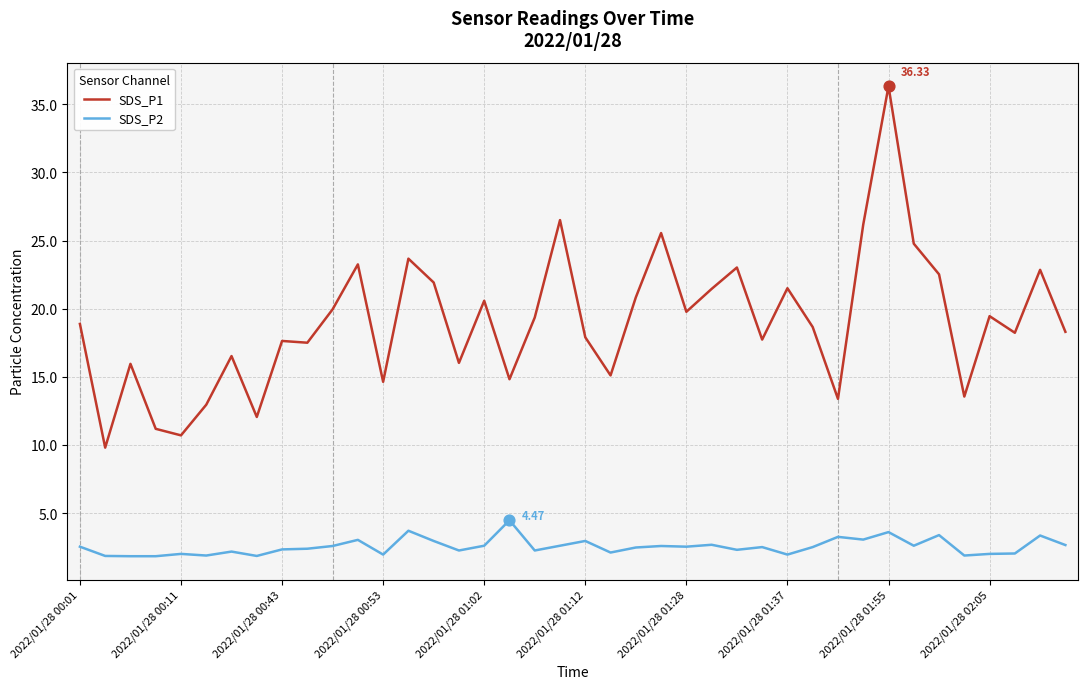

Which series has the widest spread of values?

SDS_P1